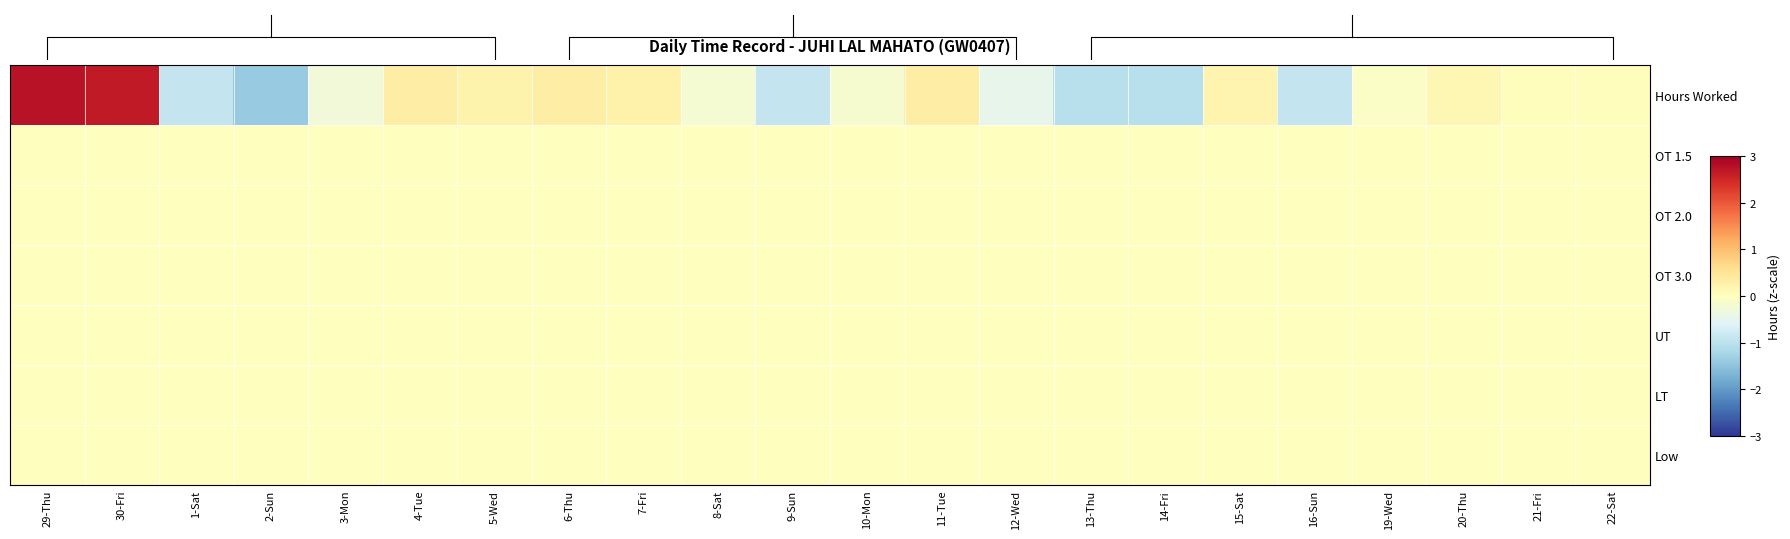

The Low series shows 0.0 at 20-Thu. True or false?

True